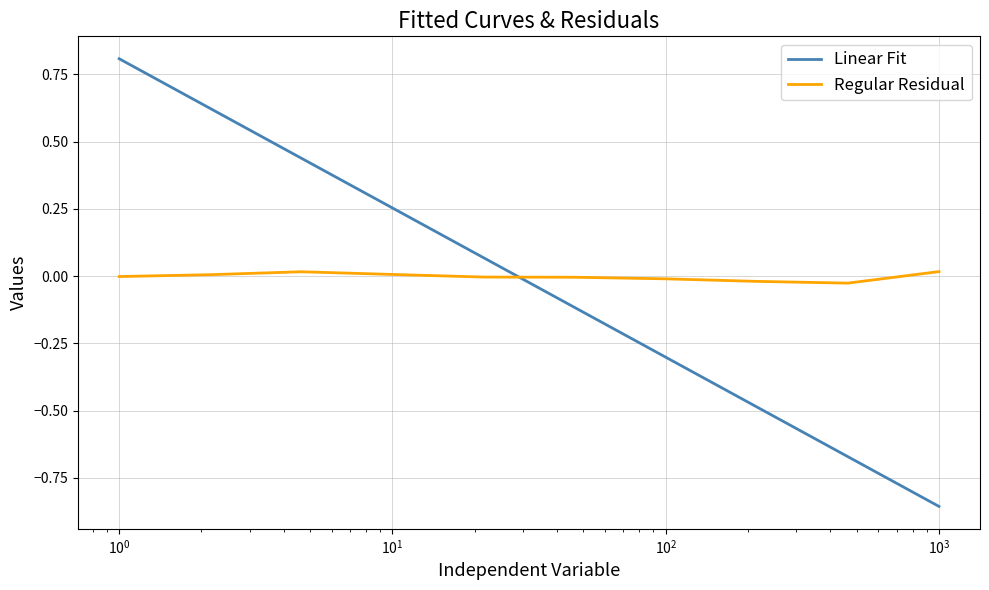

What is the sum of all Linear Fit values?

-0.2